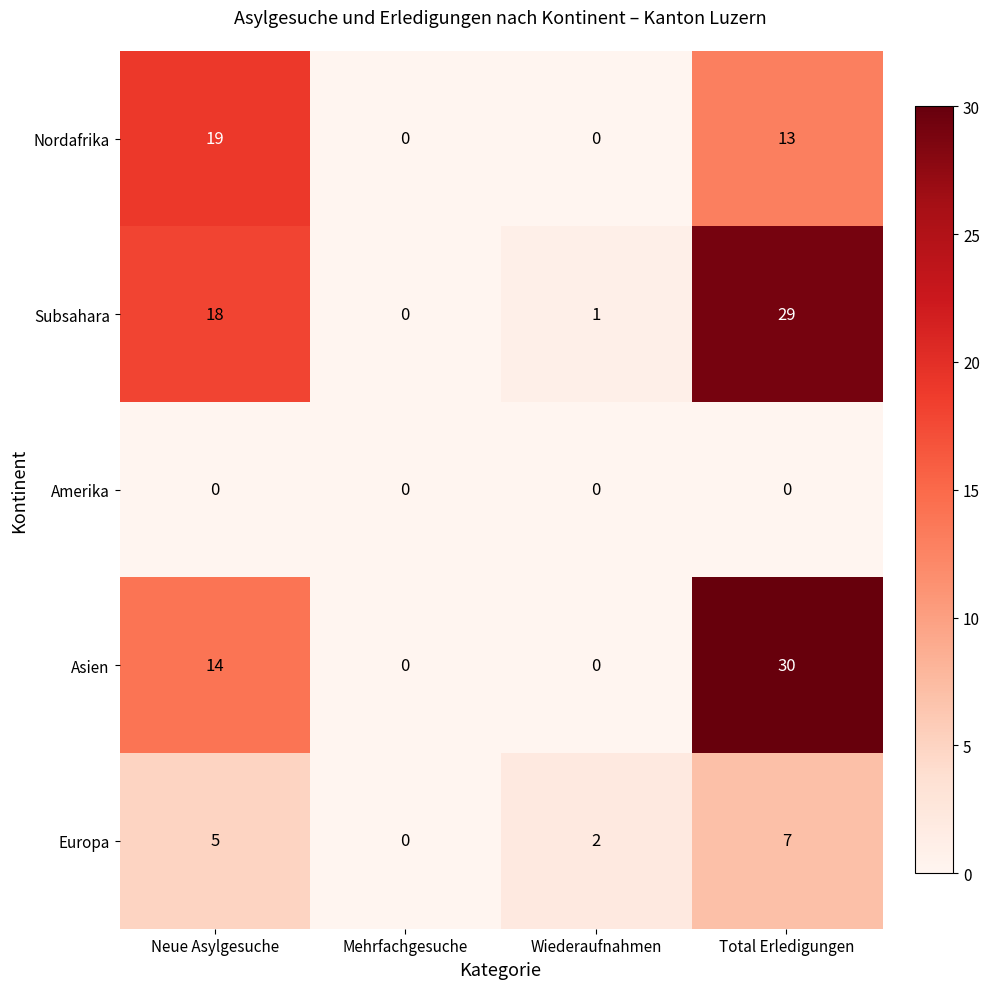

What is the total value across all series at Total Erledigungen?

79